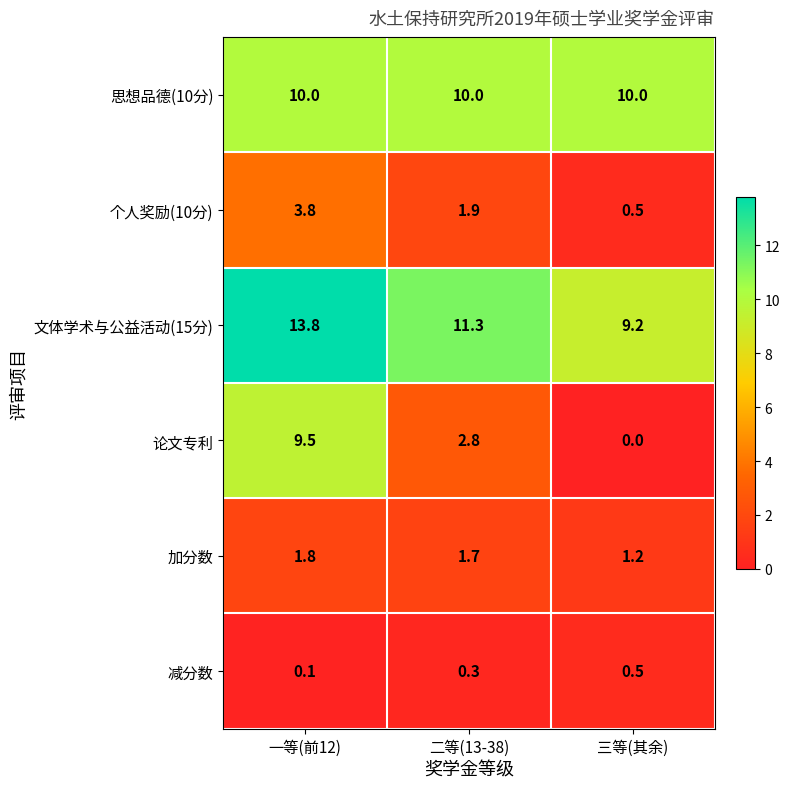

What is the average value of the 个人奖励(10分) series?

2.1